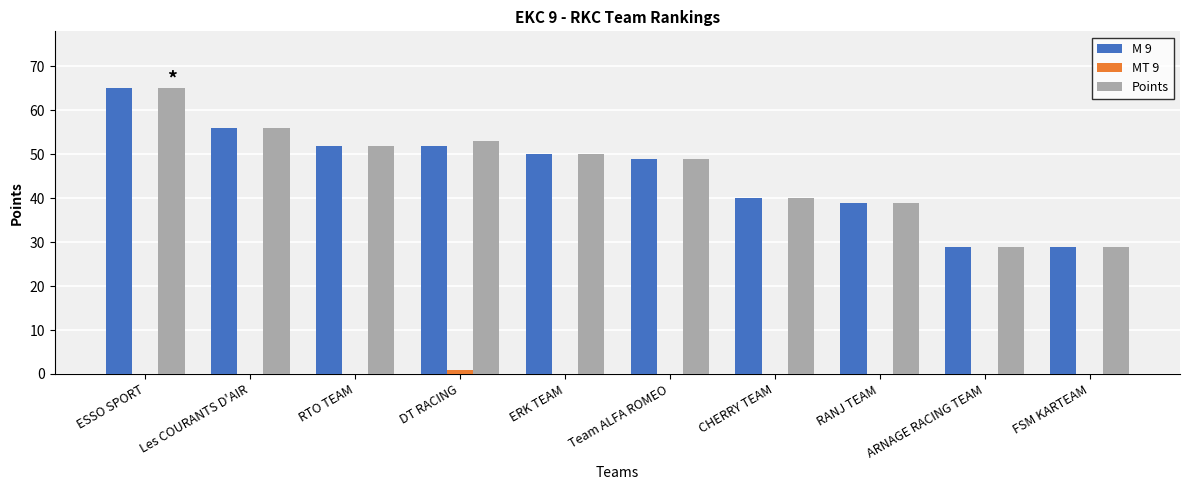

At which label is M 9 closest to 47?

Team ALFA ROMEO